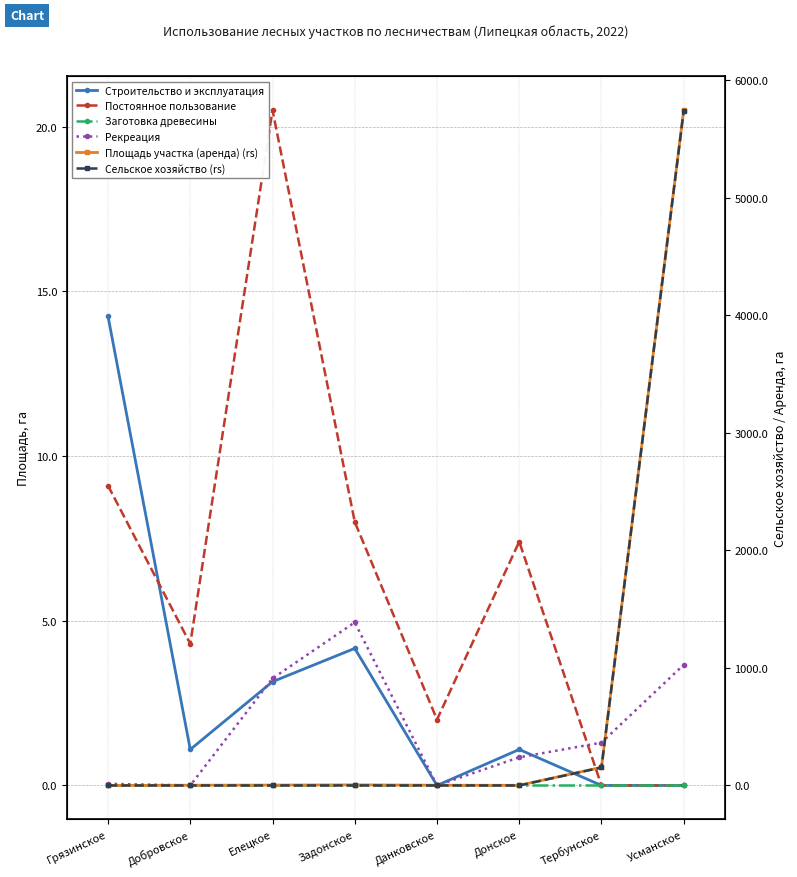

Rank the series at Елецкое from highest to lowest value.

Постоянное пользование, Рекреация, Строительство и эксплуатация, Площадь участка (аренда) (rs), Заготовка древесины, Сельское хозяйство (rs)